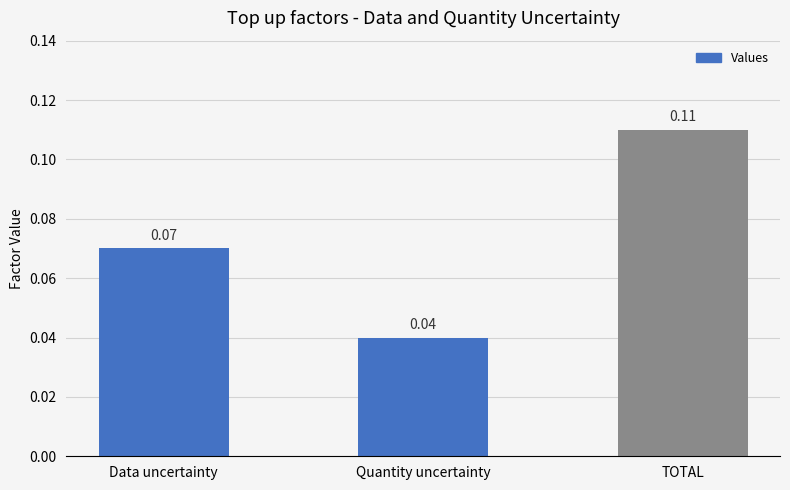

Rank the categories by value from highest to lowest.

TOTAL, Data uncertainty, Quantity uncertainty